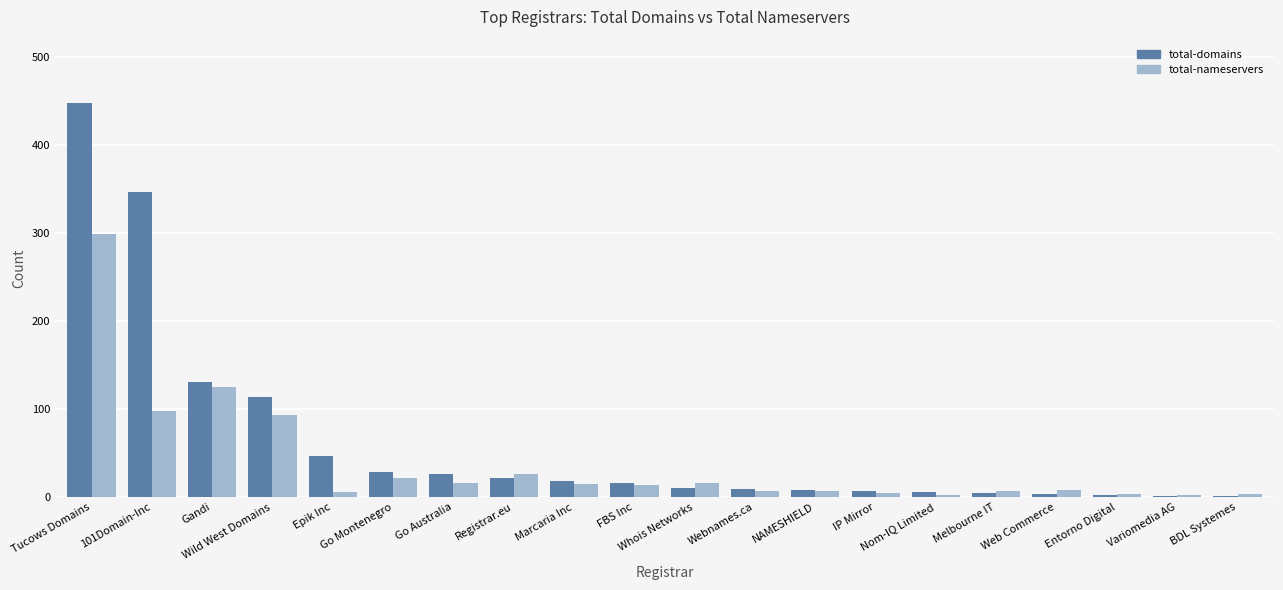

What is the greatest value displayed?

448